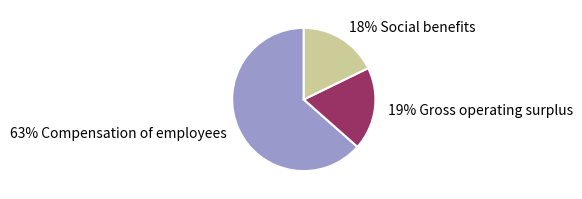

Which slice is the largest?

63% Compensation of employees